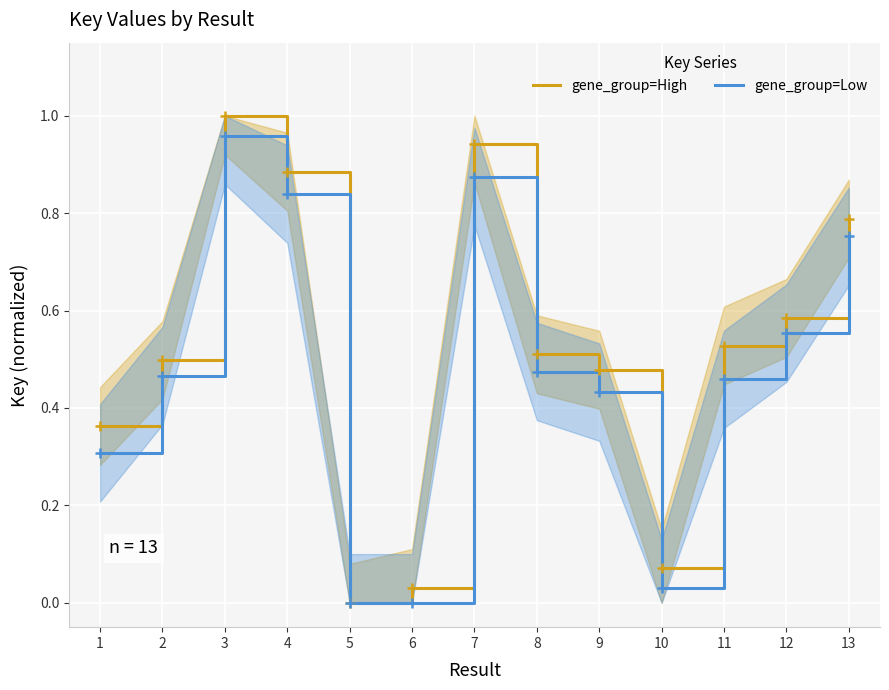

Is it true that gene_group=Low equals 0.2 at 11?

False